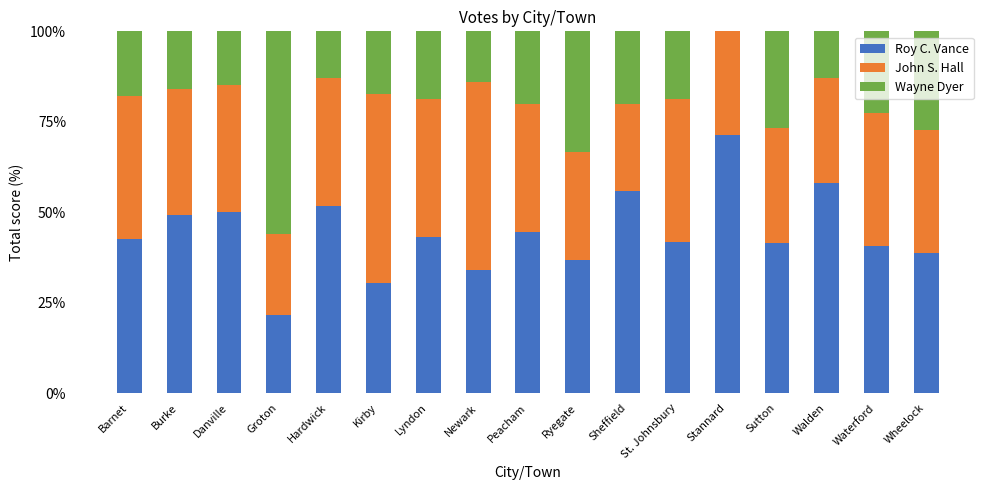

Is it true that Roy C. Vance equals 116.6 at Stannard?

False